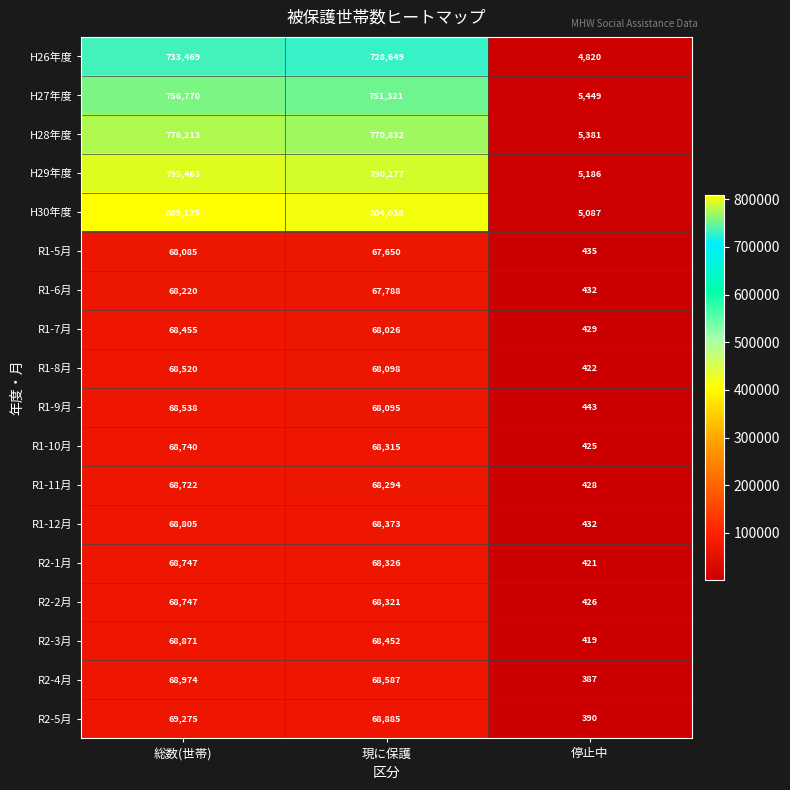

What is the greatest value displayed?

809125